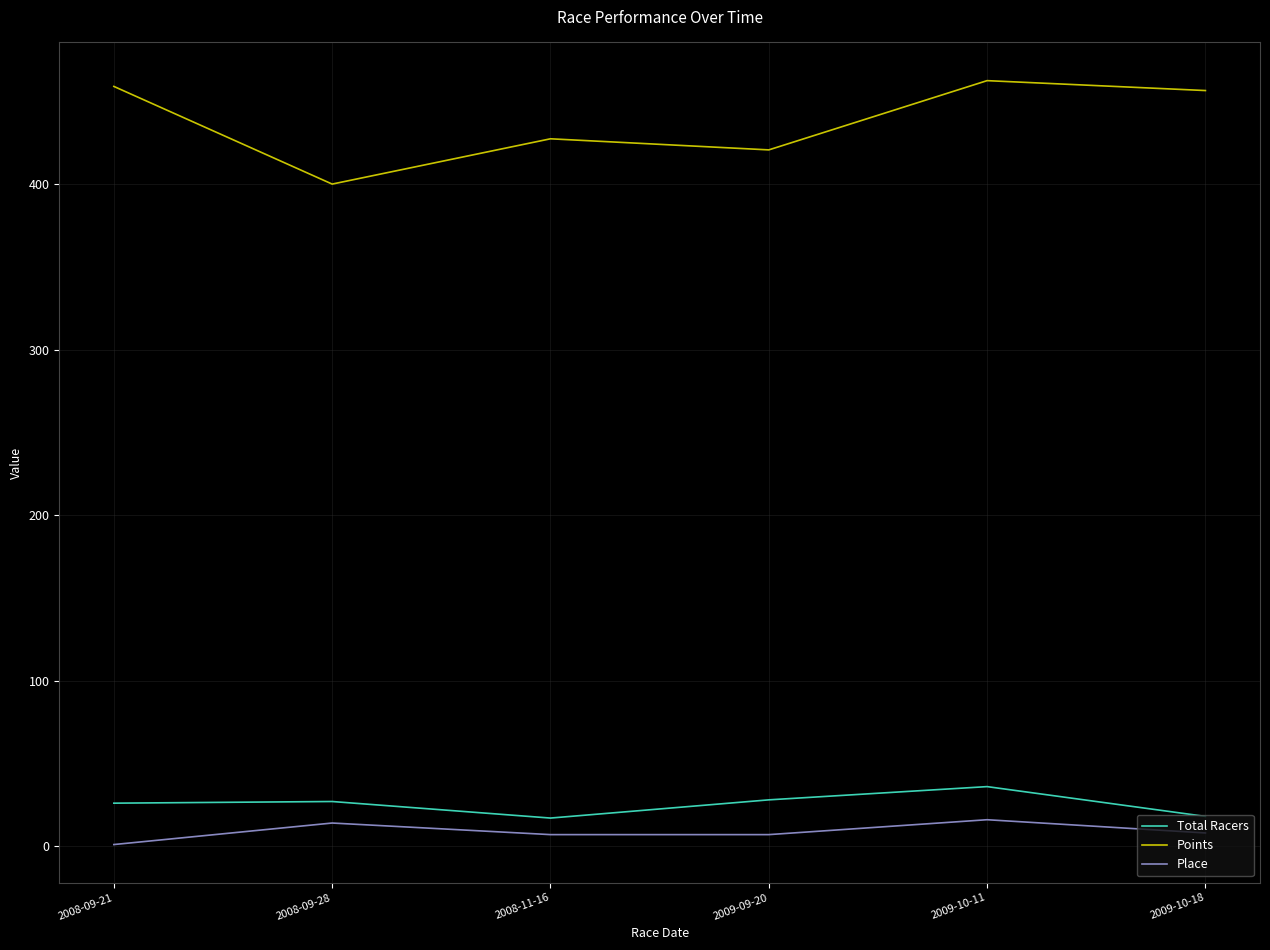

True or false: Place has more than 0 interior local peaks.

True